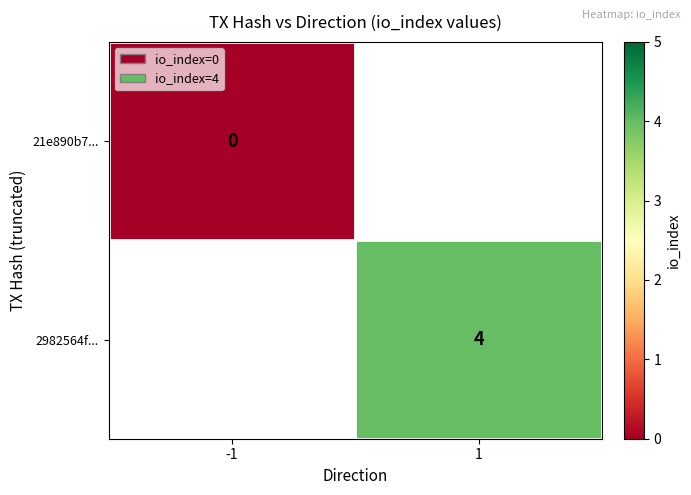

At which category does the chart reach its peak across all series?

1